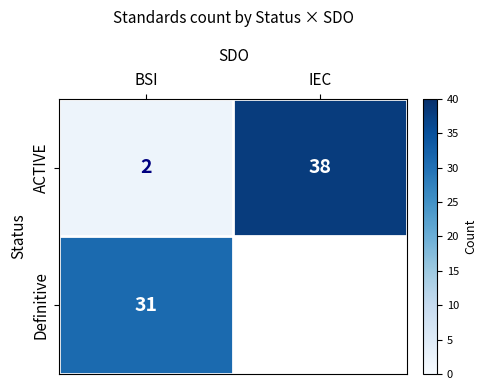

Is the value of Definitive at BSI greater than the value of ACTIVE at IEC?

No